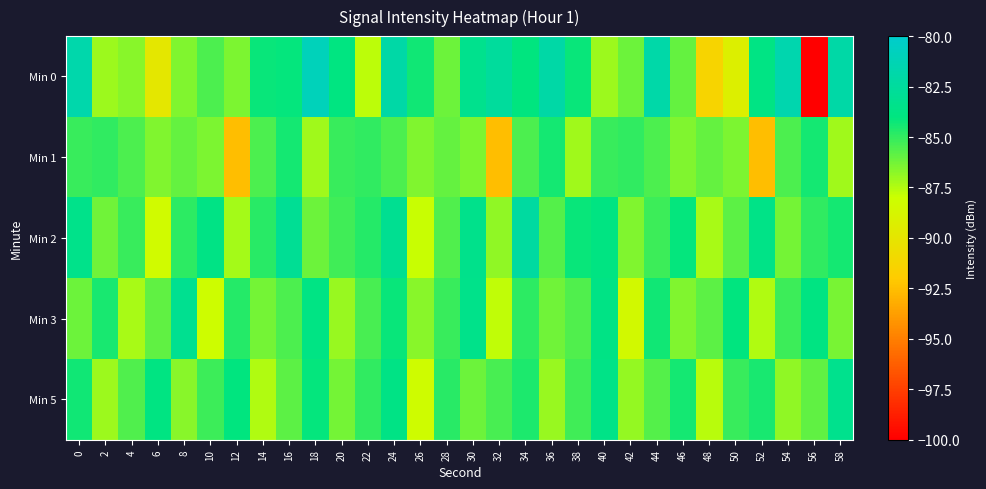

Reading left to right, what are all the values shown in this chart?

Min 0: 0=-81.8	2=-87.1	4=-86.7	6=-89.9	8=-86.5	10=-85.5	12=-86.5	14=-84.2	16=-84.1	18=-81.0	20=-83.9	22=-87.7	24=-82.0	26=-84.3	28=-86.1	30=-83.3	32=-82.5	34=-84.1	36=-82.0	38=-84.2	40=-87.1	42=-86.2	44=-81.9	46=-86.0	48=-91.3	50=-89.3	52=-83.8	54=-81.6	56=-100.0	58=-82.0
Min 1: 0=-85.1	2=-84.9	4=-85.5	6=-86.5	8=-86.0	10=-86.4	12=-92.5	14=-85.5	16=-84.4	18=-87.1	20=-85.1	22=-84.9	24=-85.5	26=-86.5	28=-86.0	30=-86.4	32=-92.5	34=-85.5	36=-84.4	38=-87.1	40=-85.1	42=-84.9	44=-85.5	46=-86.5	48=-86.0	50=-86.4	52=-92.5	54=-85.5	56=-84.4	58=-87.1
Min 2: 0=-83.5	2=-86.2	4=-85.1	6=-88.3	8=-84.9	10=-83.7	12=-87.2	14=-84.8	16=-82.9	18=-86.1	20=-85.3	22=-84.7	24=-83.1	26=-87.9	28=-85.6	30=-83.4	32=-86.8	34=-82.3	36=-85.7	38=-84.2	40=-83.9	42=-86.5	44=-85.2	46=-84.1	48=-87.3	50=-85.8	52=-83.6	54=-86.3	56=-85.0	58=-84.4
Min 3: 0=-86.1	2=-84.5	4=-87.3	6=-85.9	8=-83.2	10=-88.1	12=-84.7	14=-86.3	16=-85.5	18=-83.8	20=-87.0	22=-85.4	24=-84.2	26=-86.7	28=-85.1	30=-83.5	32=-87.8	34=-84.9	36=-86.2	38=-85.6	40=-83.7	42=-88.4	44=-84.3	46=-86.5	48=-85.8	50=-84.0	52=-87.5	54=-85.2	56=-83.9	58=-86.4
Min 5: 0=-84.3	2=-87.1	4=-85.6	6=-83.9	8=-86.7	10=-85.2	12=-84.0	14=-87.5	16=-85.8	18=-84.1	20=-86.3	22=-85.0	24=-83.7	26=-88.2	28=-84.8	30=-86.1	32=-85.4	34=-84.6	36=-87.0	38=-85.3	40=-83.6	42=-86.9	44=-85.7	46=-84.4	48=-87.6	50=-85.1	52=-84.5	54=-86.8	56=-85.9	58=-83.3